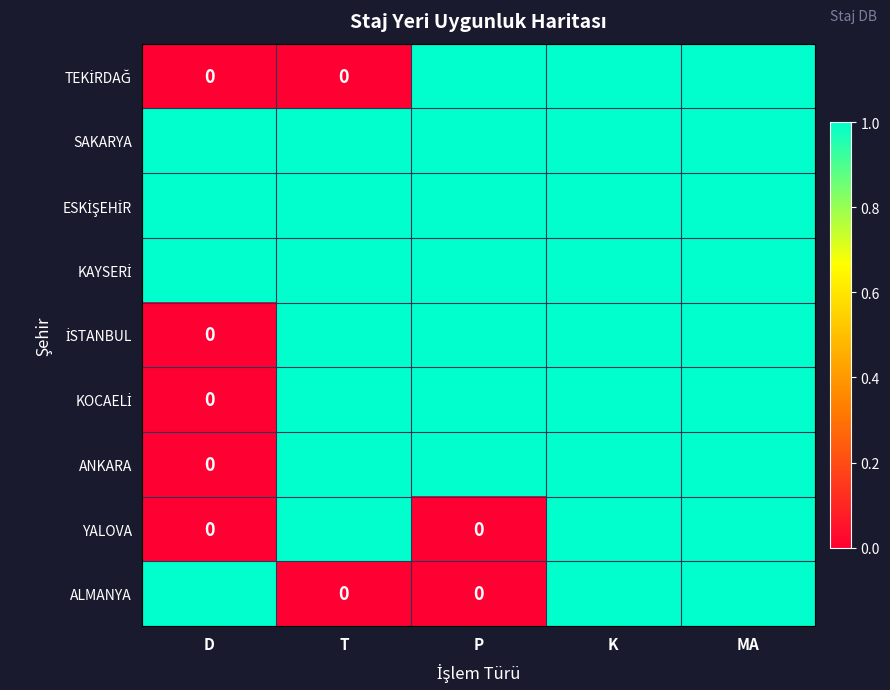

The YALOVA series shows 2 at MA. True or false?

False